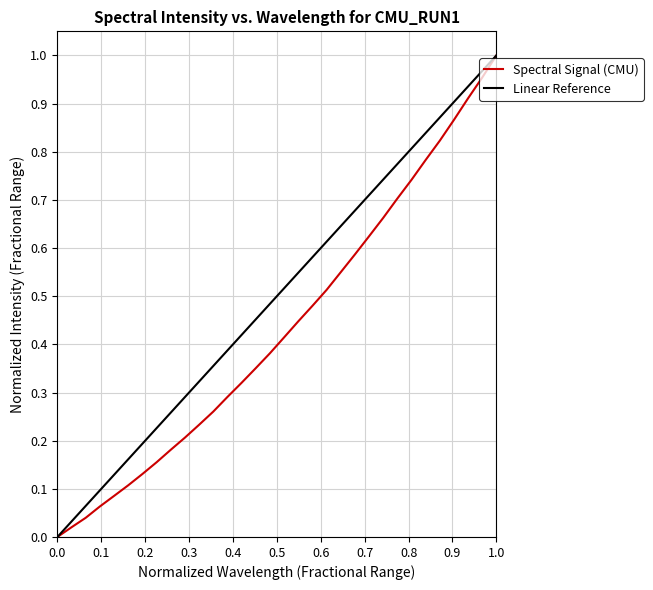

Is this an area chart (filled region under the line)?

No